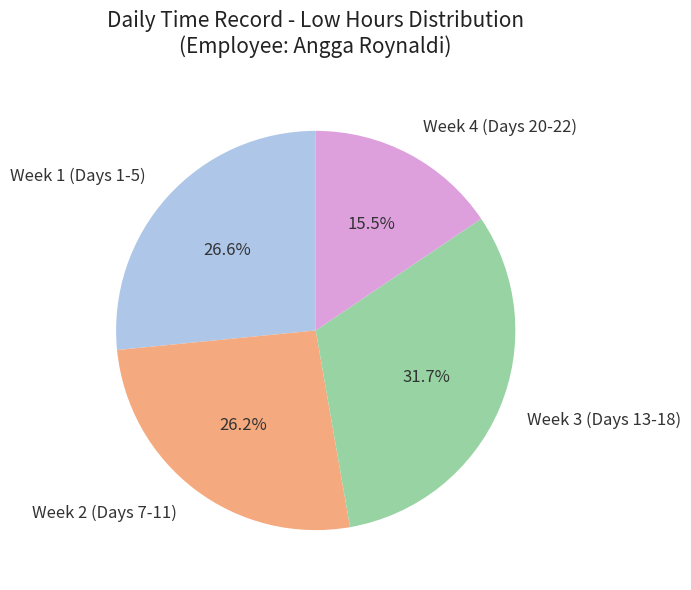

Between Week 3 (Days 13-18) and Week 4 (Days 20-22), which is larger?

Week 3 (Days 13-18)